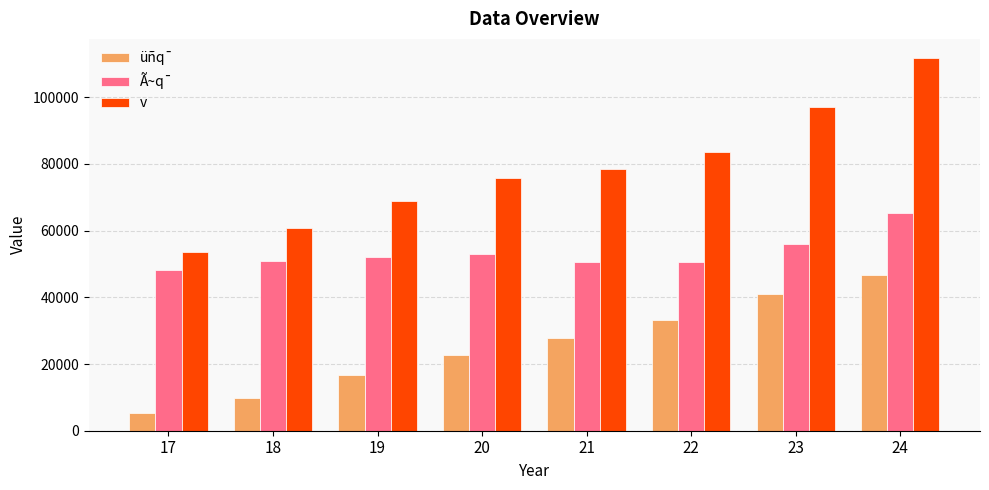

How many bars are there in total?

24